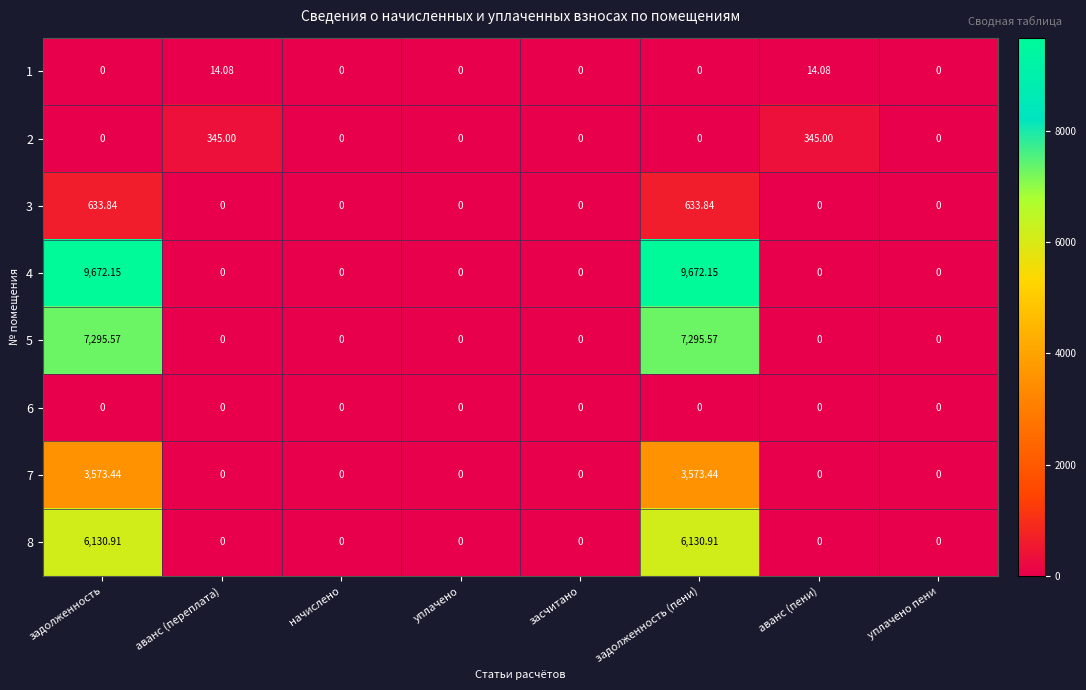

Is the value of 2 at аванс (пени) greater than the value of 5 at задолженность (пени)?

No